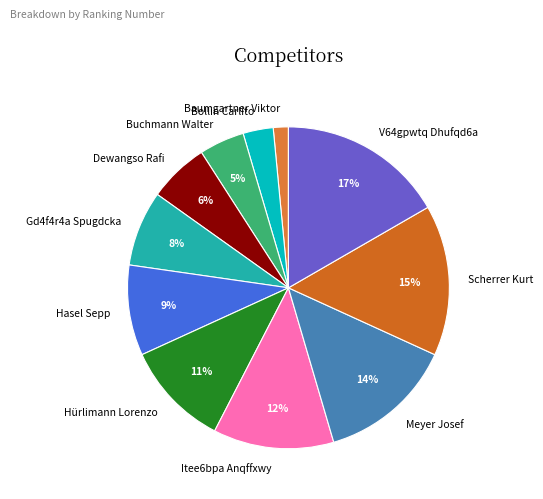

Is Meyer Josef the majority of the pie?

No